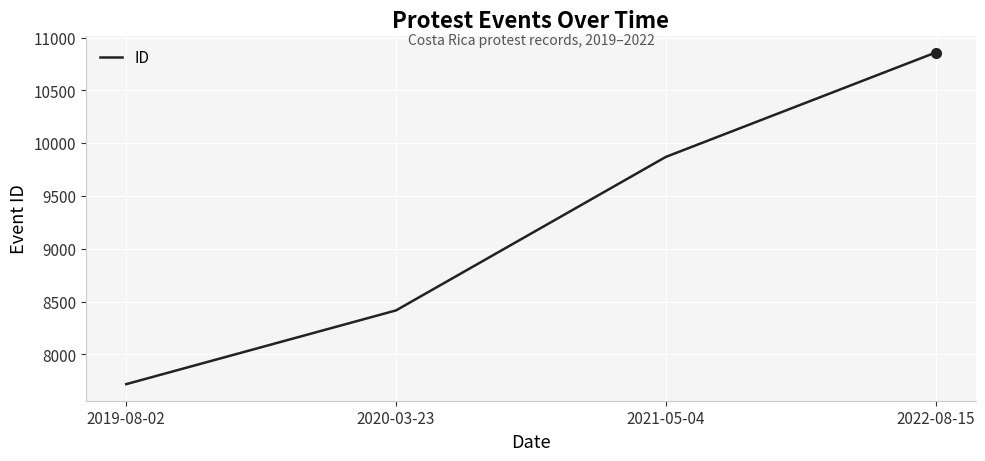

List the labels in order of value, largest first.

2022-08-15, 2021-05-04, 2020-03-23, 2019-08-02